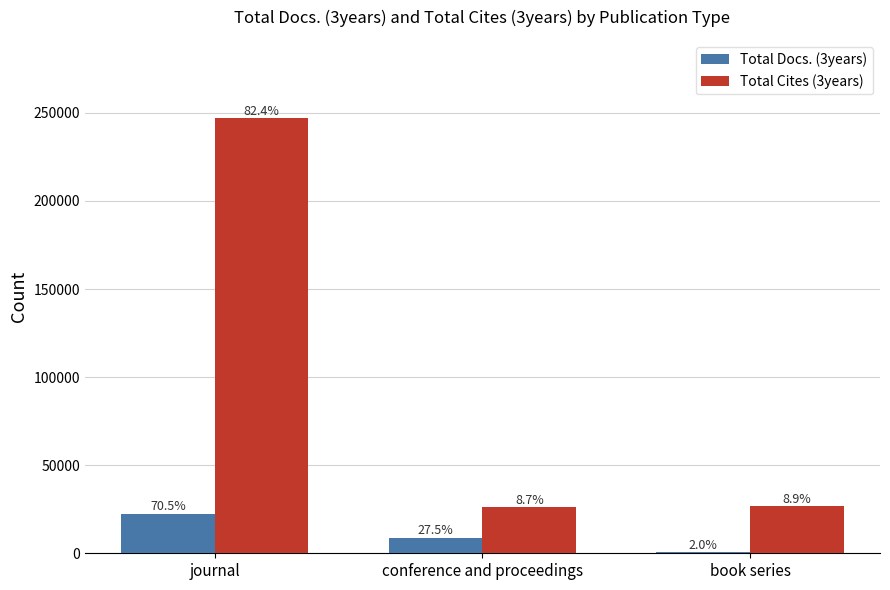

What are all the series names shown in the legend?

Total Docs. (3years), Total Cites (3years)